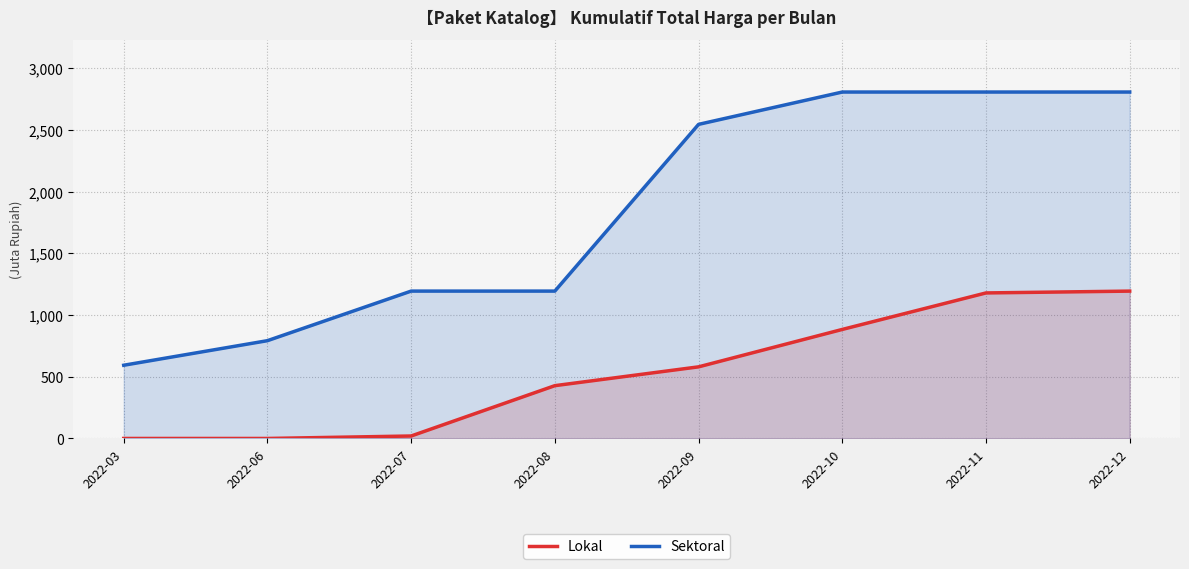

How many lines are shown in the chart?

2